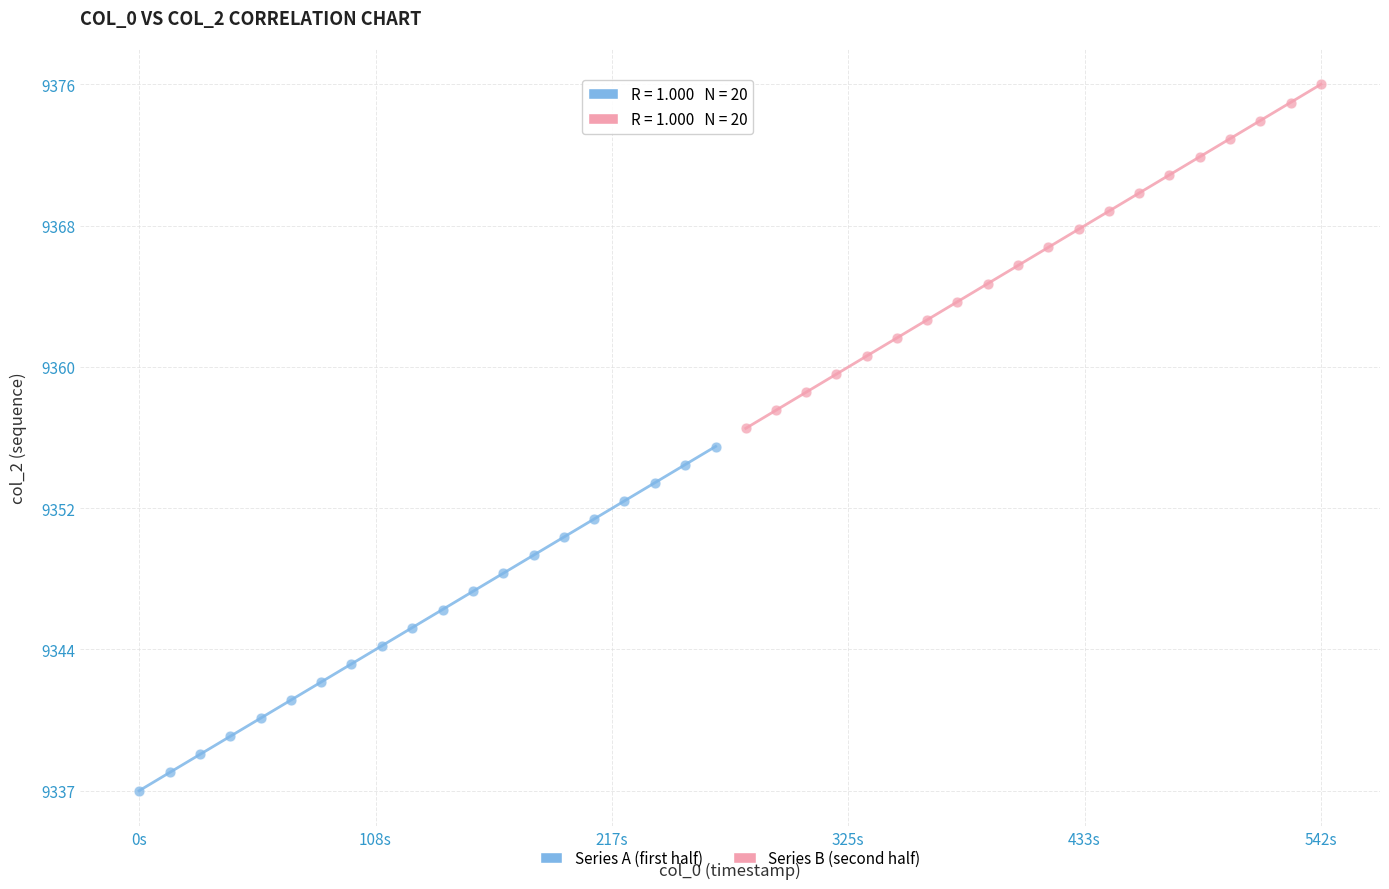

Which series reaches the minimum Y coordinate?

Series A (first half)